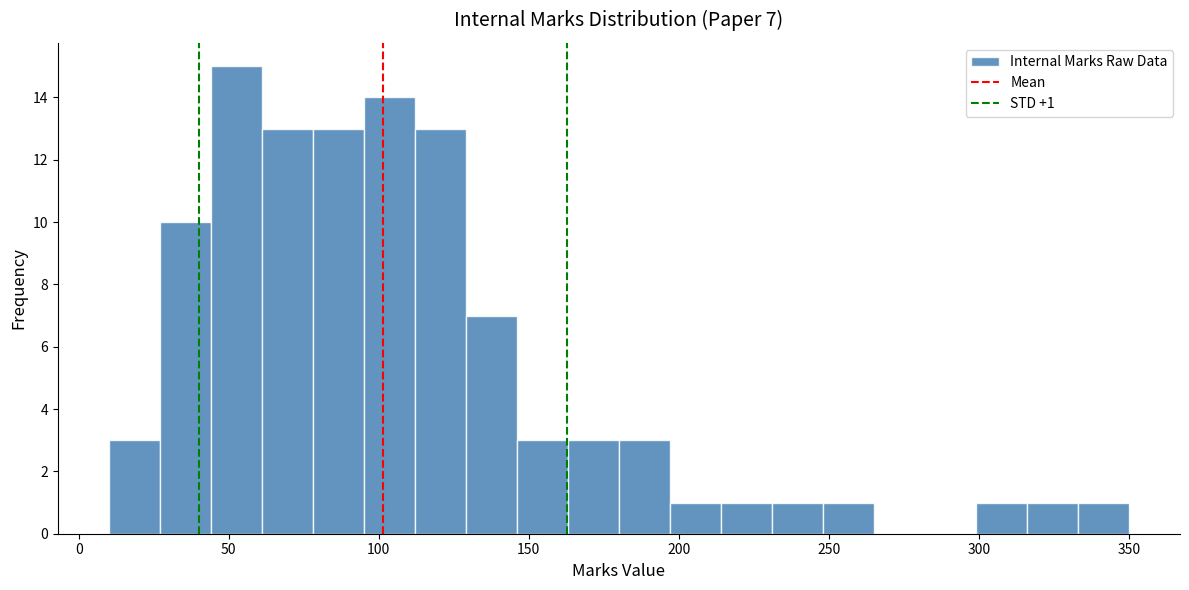

Around what value on the x-axis is the tallest bar? Give the approximate position of its centre, as read against the axis.

55